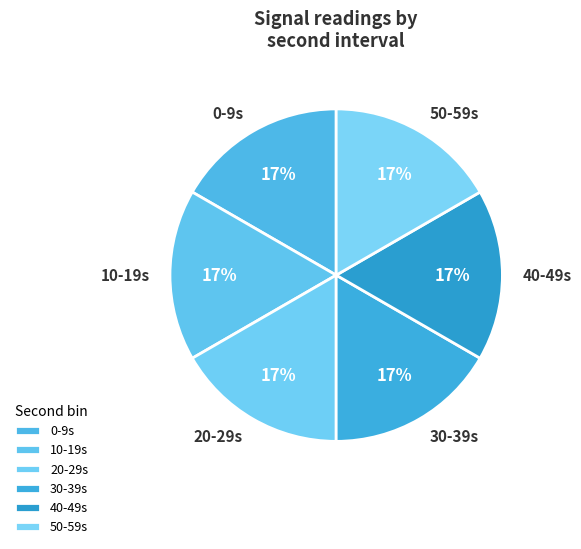

To the nearest percent, what percentage of the pie is 10?

17%